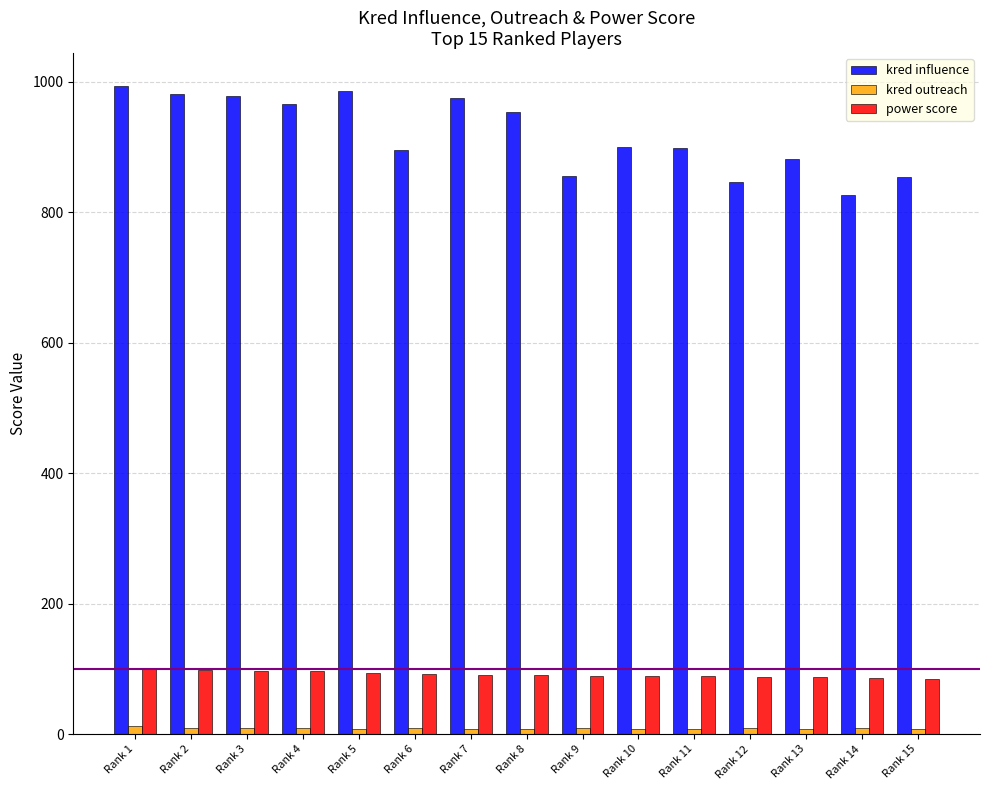

What is the average value of the kred outreach series?

9